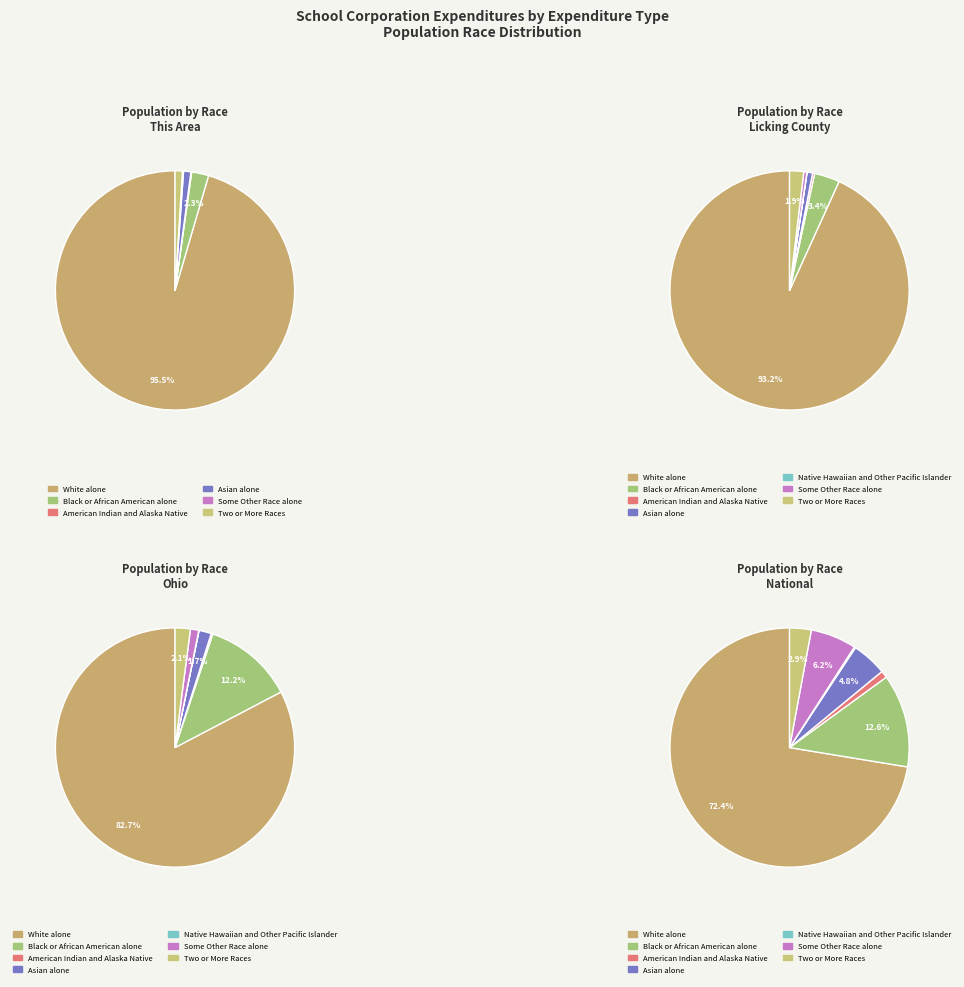

Combined, what portion of the pie is American Indian and Alaska Native and Black or African American alone?

2.4%